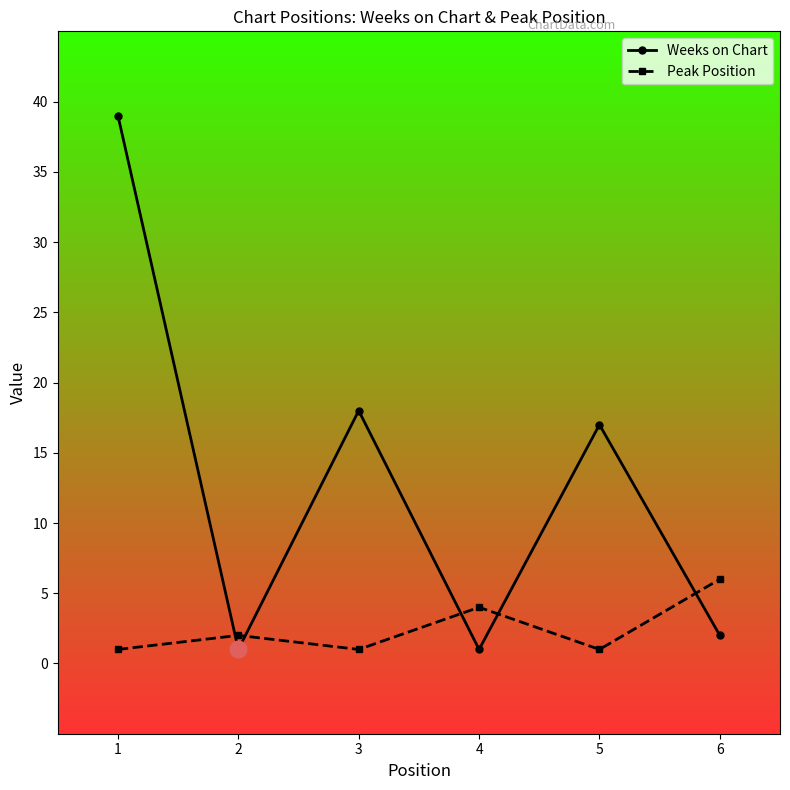

Which series has the widest spread of values?

Weeks on Chart